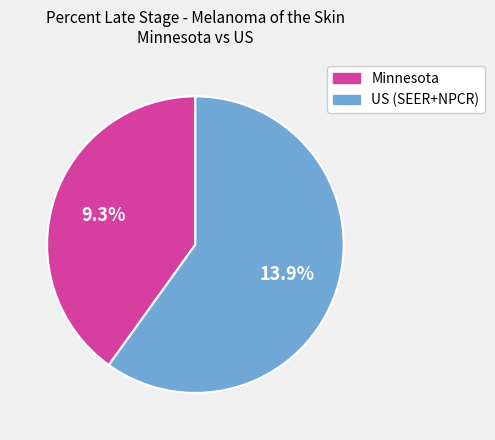

Is the sum of US (SEER+NPCR) and Minnesota greater than half?

Yes